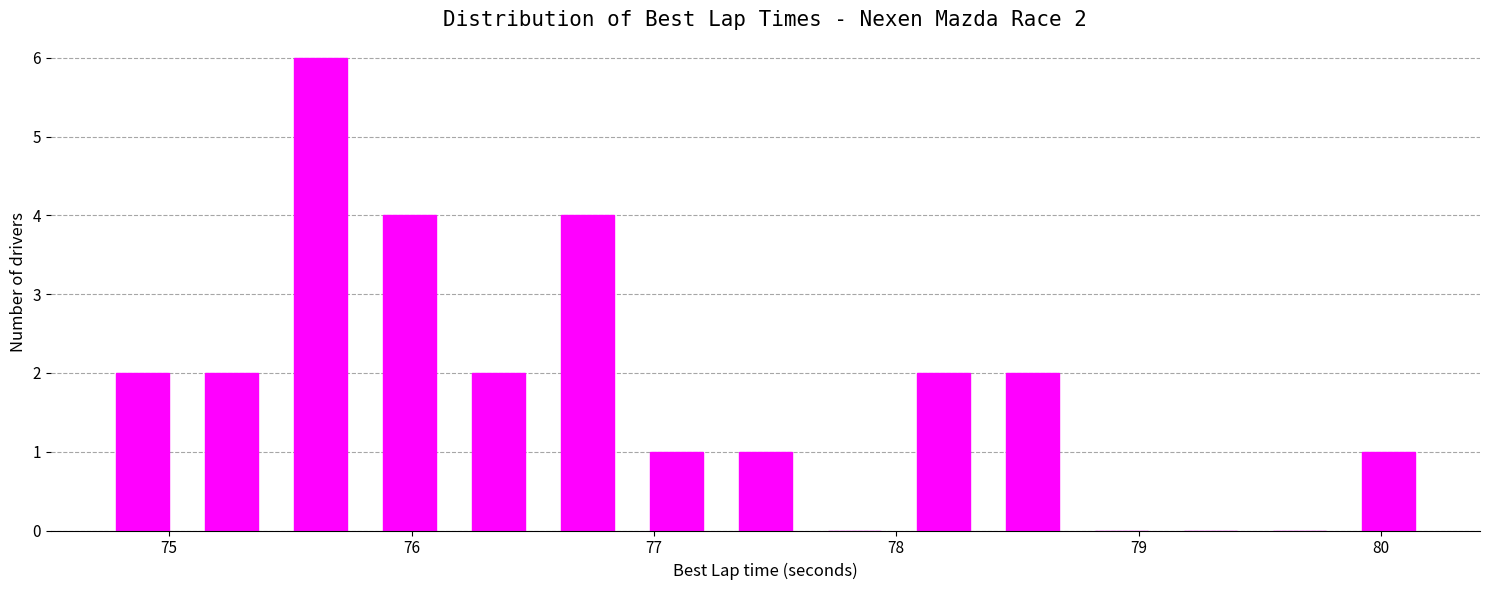

Around what value on the x-axis is the tallest bar? Give the approximate position of its centre, as read against the axis.

75.6